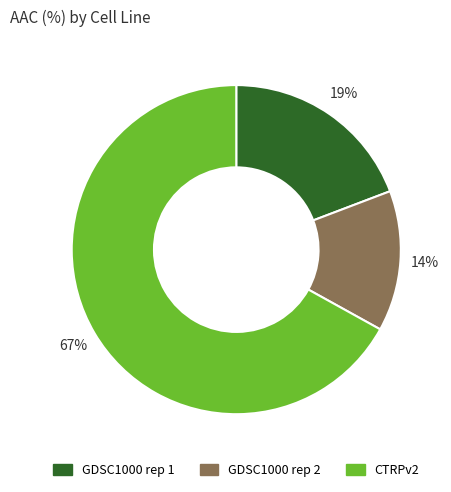

Does any single category account for the majority?

Yes